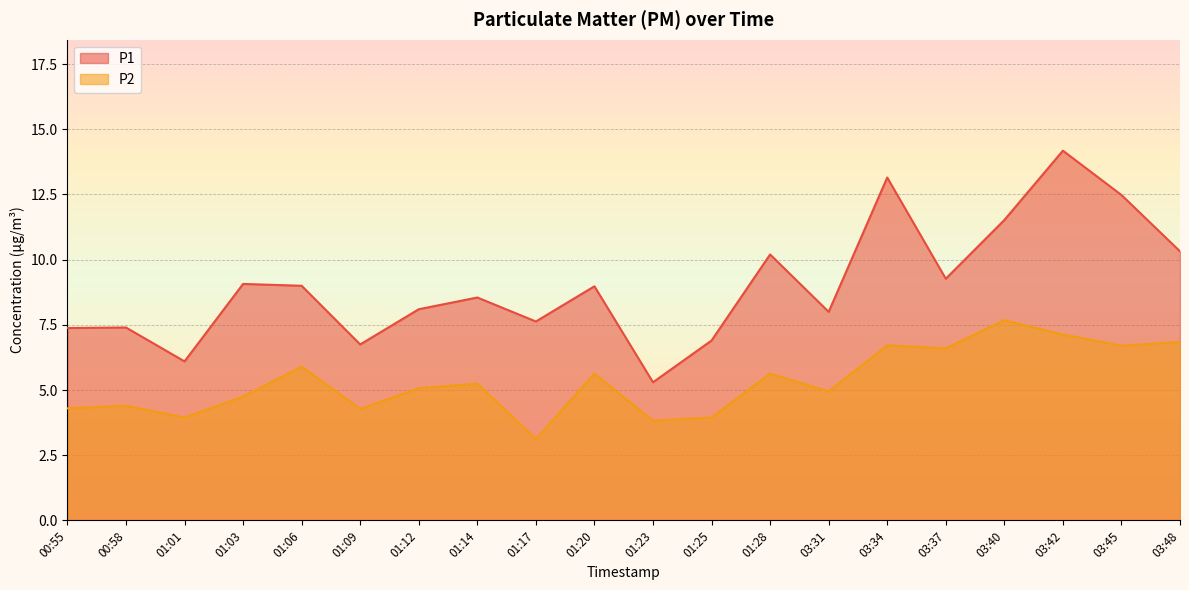

What are all the series names shown in the legend?

P1, P2